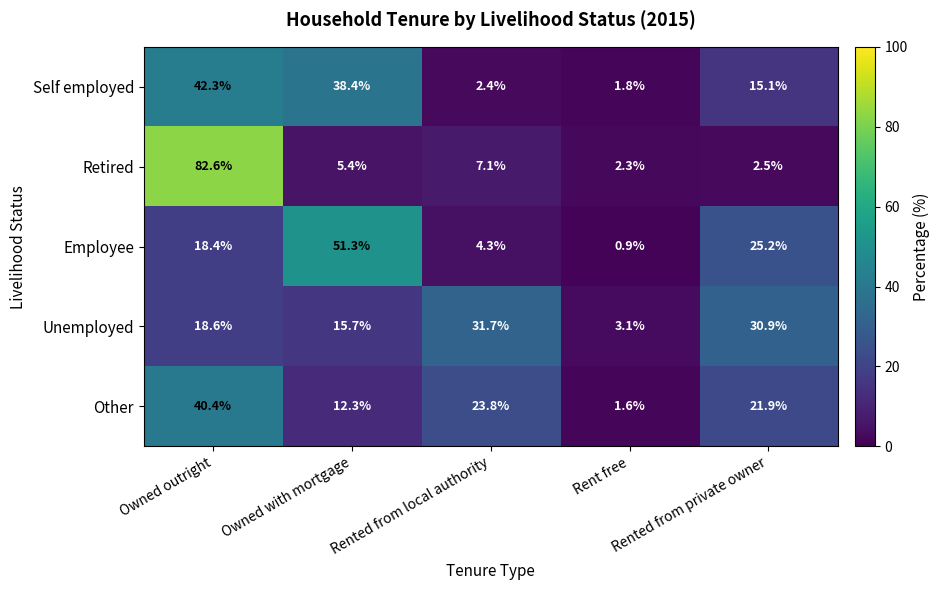

What is the spread (max minus min) of values at Owned outright?

64.2